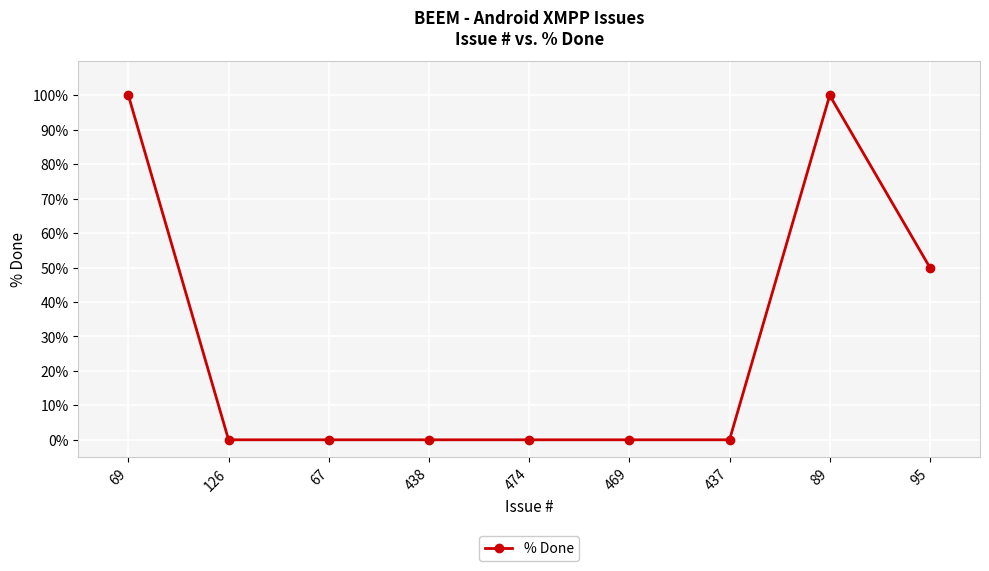

What position from the left is 438?

4